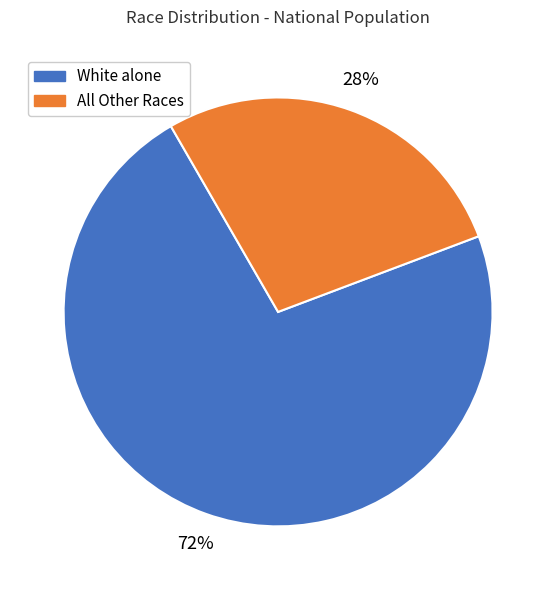

Does any single category account for the majority?

Yes